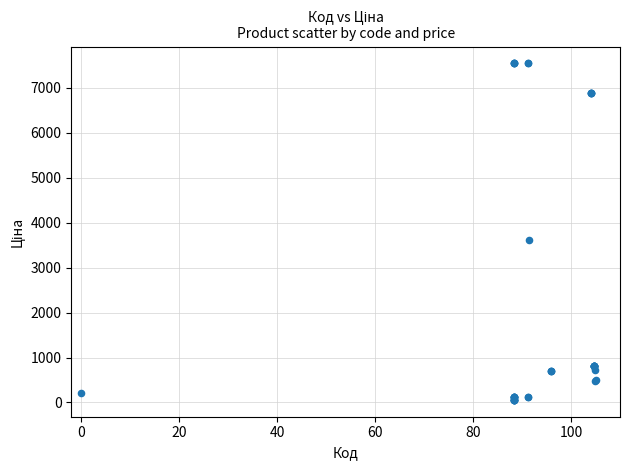

What Y value in the scatter plot is closest to 3801?

3622.2